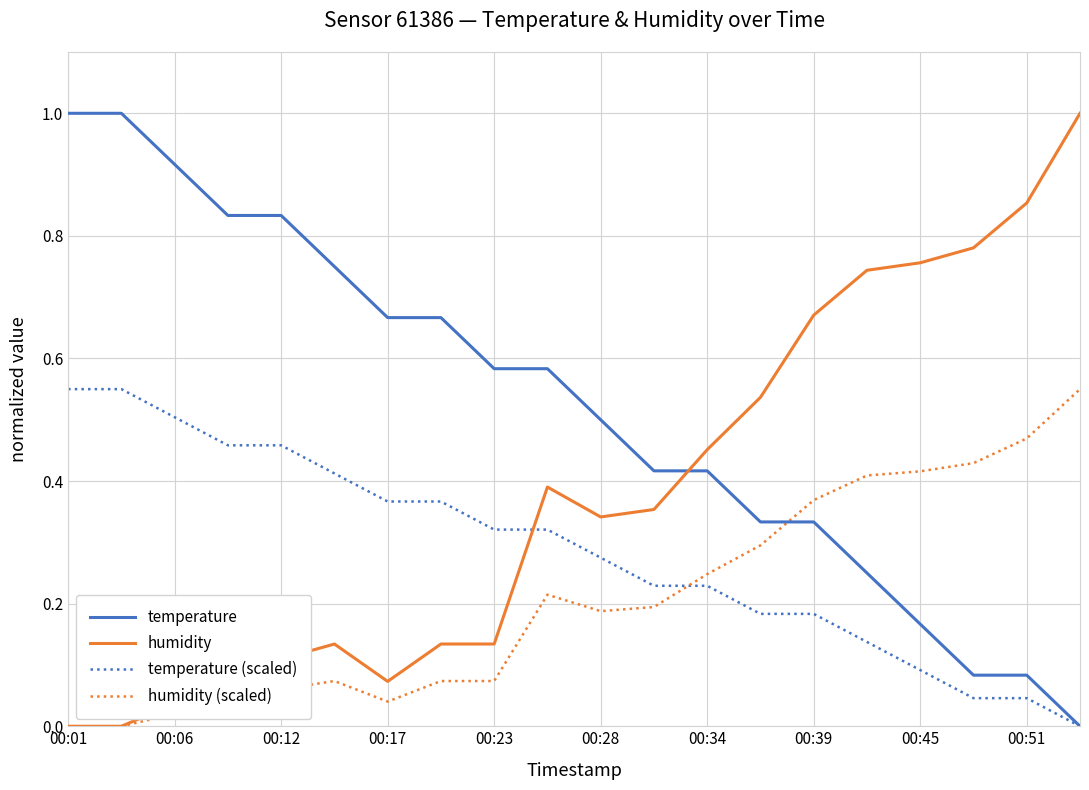

How many lines are shown in the chart?

4